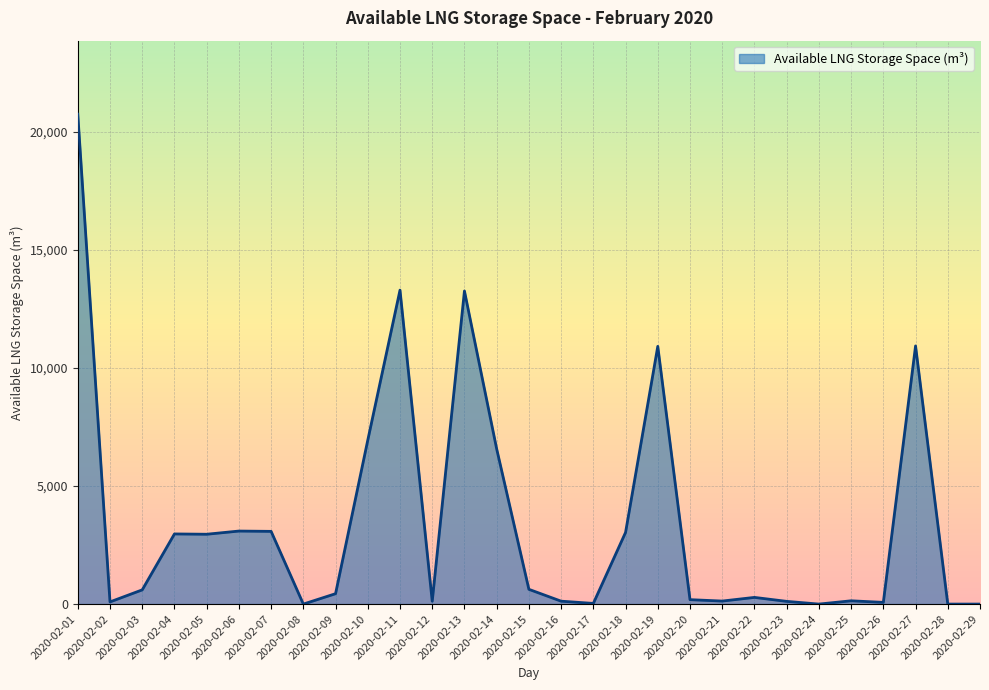

What is the maximum value shown in the chart?

20752